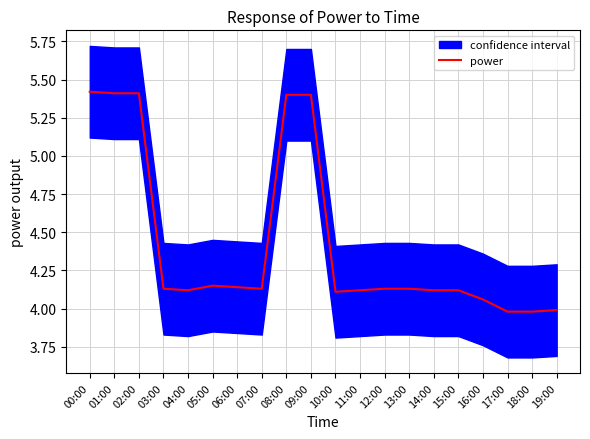

List the labels in order of value, smallest first.

17:00, 18:00, 19:00, 16:00, 10:00, 04:00, 11:00, 14:00, 15:00, 03:00, 07:00, 12:00, 13:00, 06:00, 05:00, 08:00, 09:00, 01:00, 02:00, 00:00